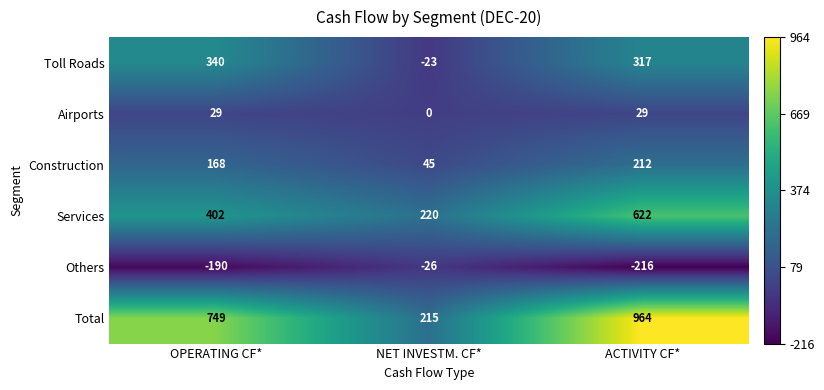

Reading right to left, transcribe all the data shown in this chart.

Toll Roads: ACTIVITY CF*=317	NET INVESTM. CF*=-23	OPERATING CF*=340
Airports: ACTIVITY CF*=29	NET INVESTM. CF*=0	OPERATING CF*=29
Construction: ACTIVITY CF*=212	NET INVESTM. CF*=45	OPERATING CF*=168
Services: ACTIVITY CF*=622	NET INVESTM. CF*=220	OPERATING CF*=402
Others: ACTIVITY CF*=-216	NET INVESTM. CF*=-26	OPERATING CF*=-190
Total: ACTIVITY CF*=964	NET INVESTM. CF*=215	OPERATING CF*=749